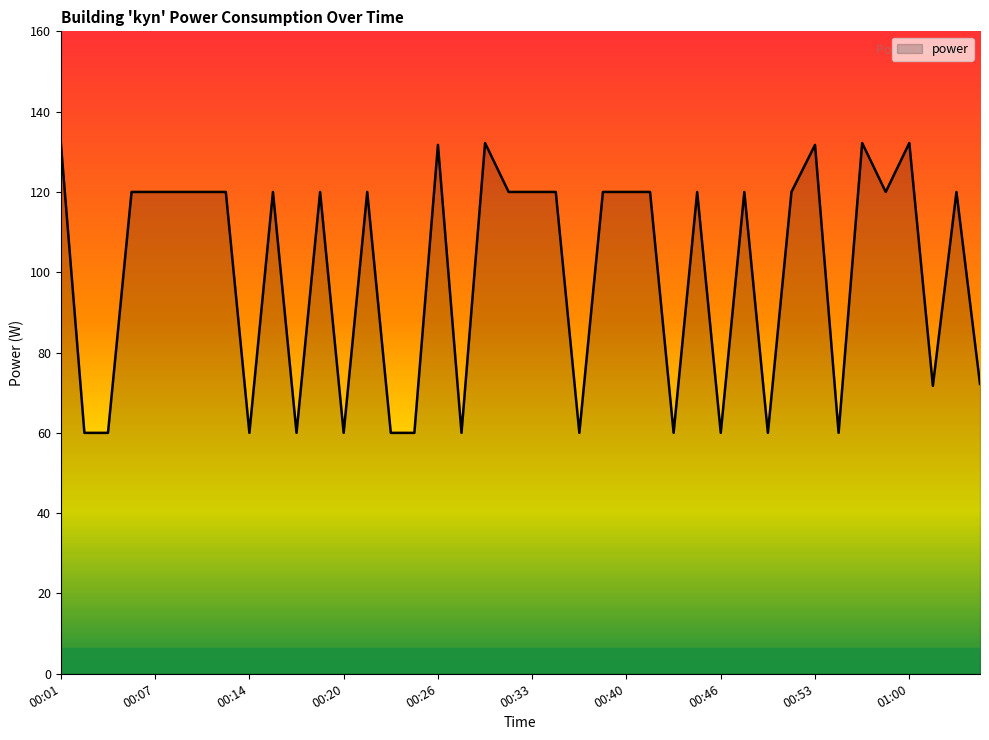

How many values are between 60 and 120?

34